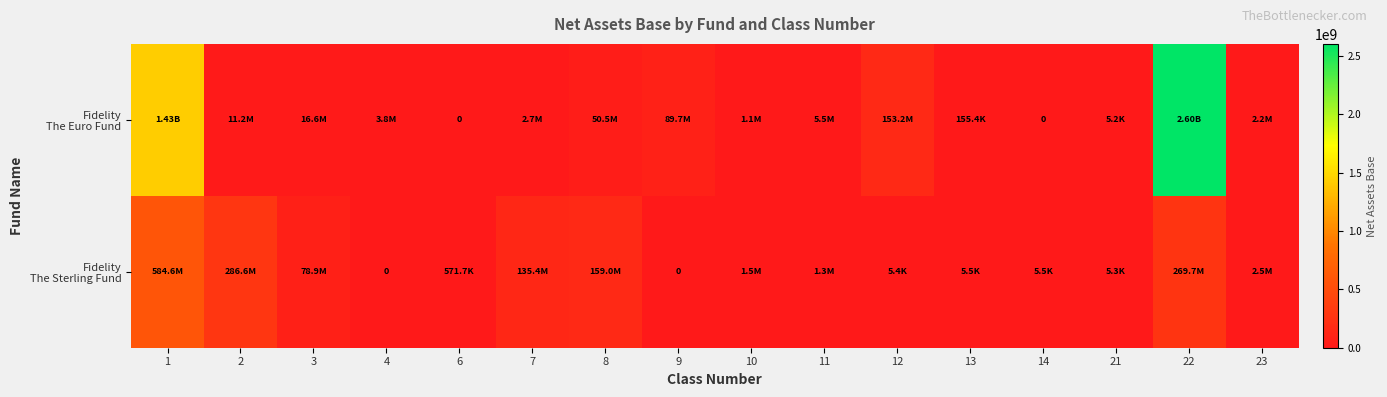

At which category does the chart reach its peak across all series?

22